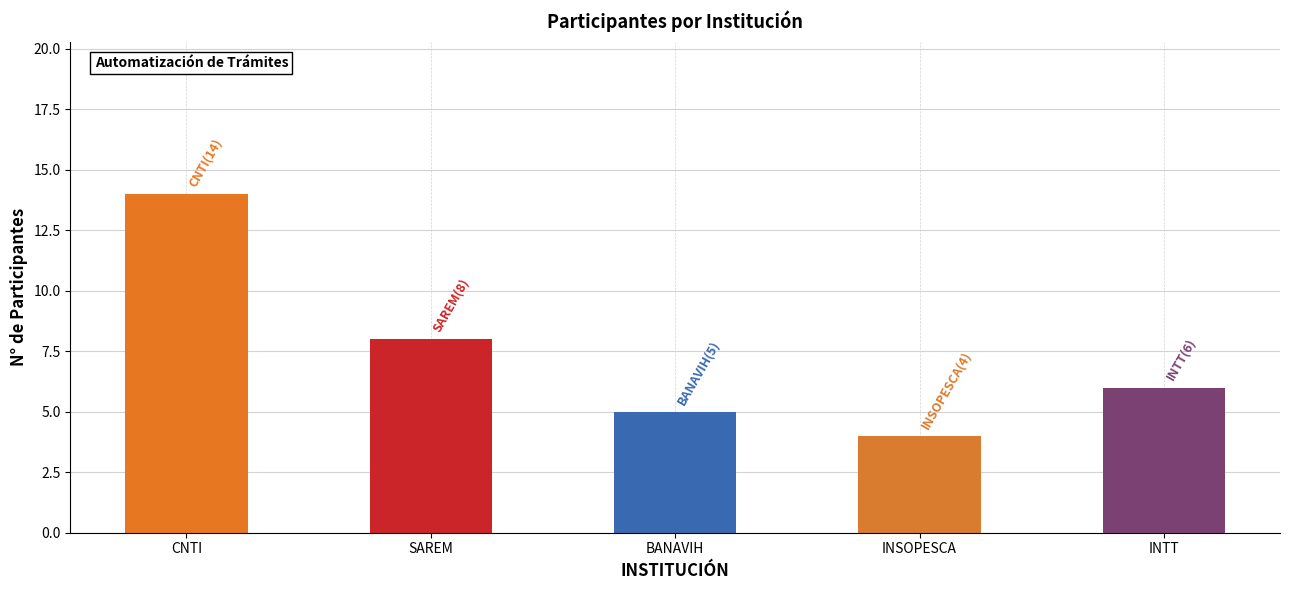

What is the label of the 1st bar from the right?

INTT